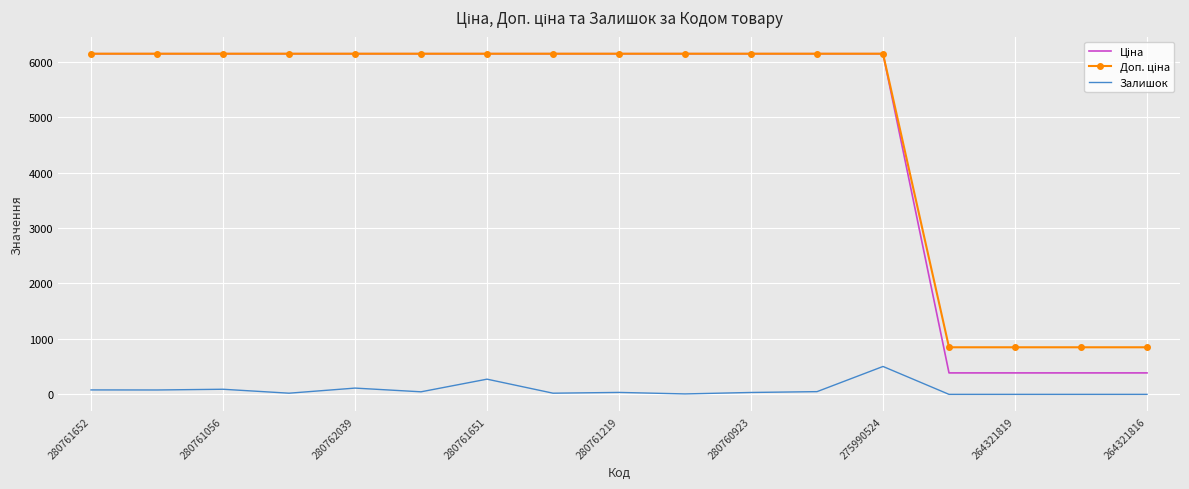

What is the total value across all series at 280761651?

12560.5